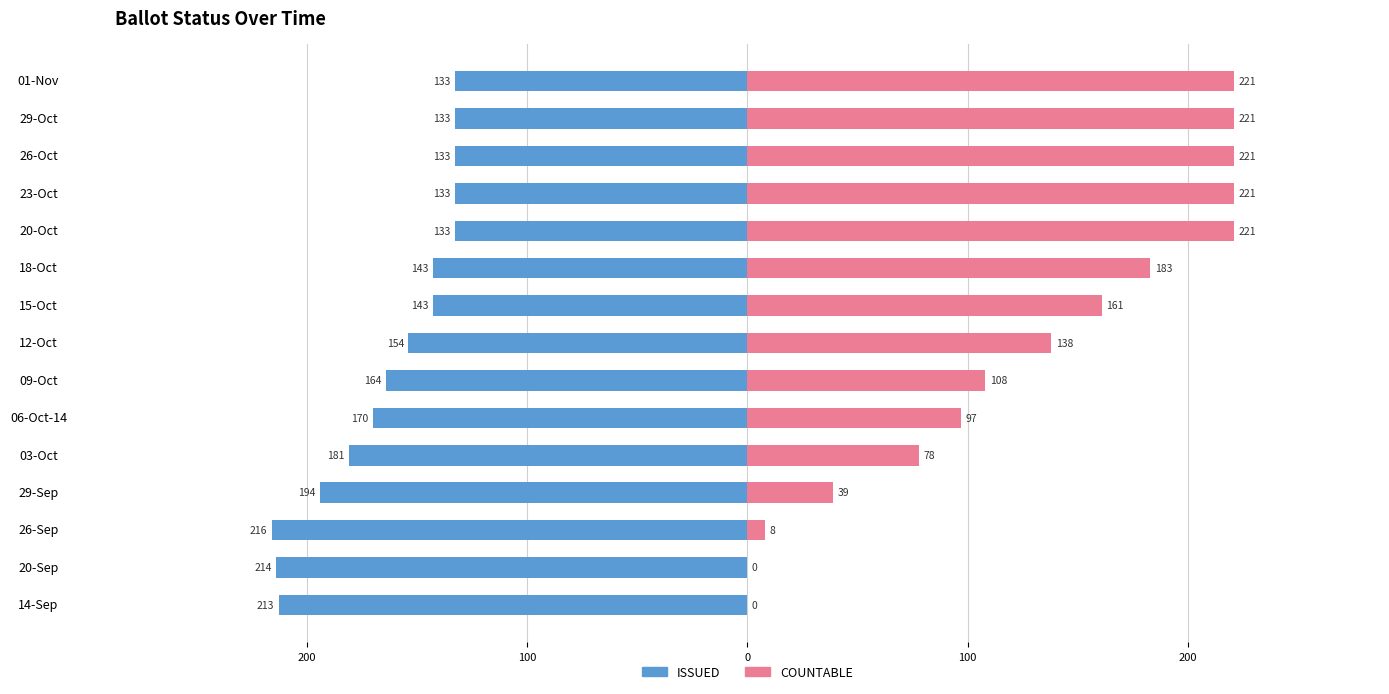

What is the average value of the ISSUED series?

-164